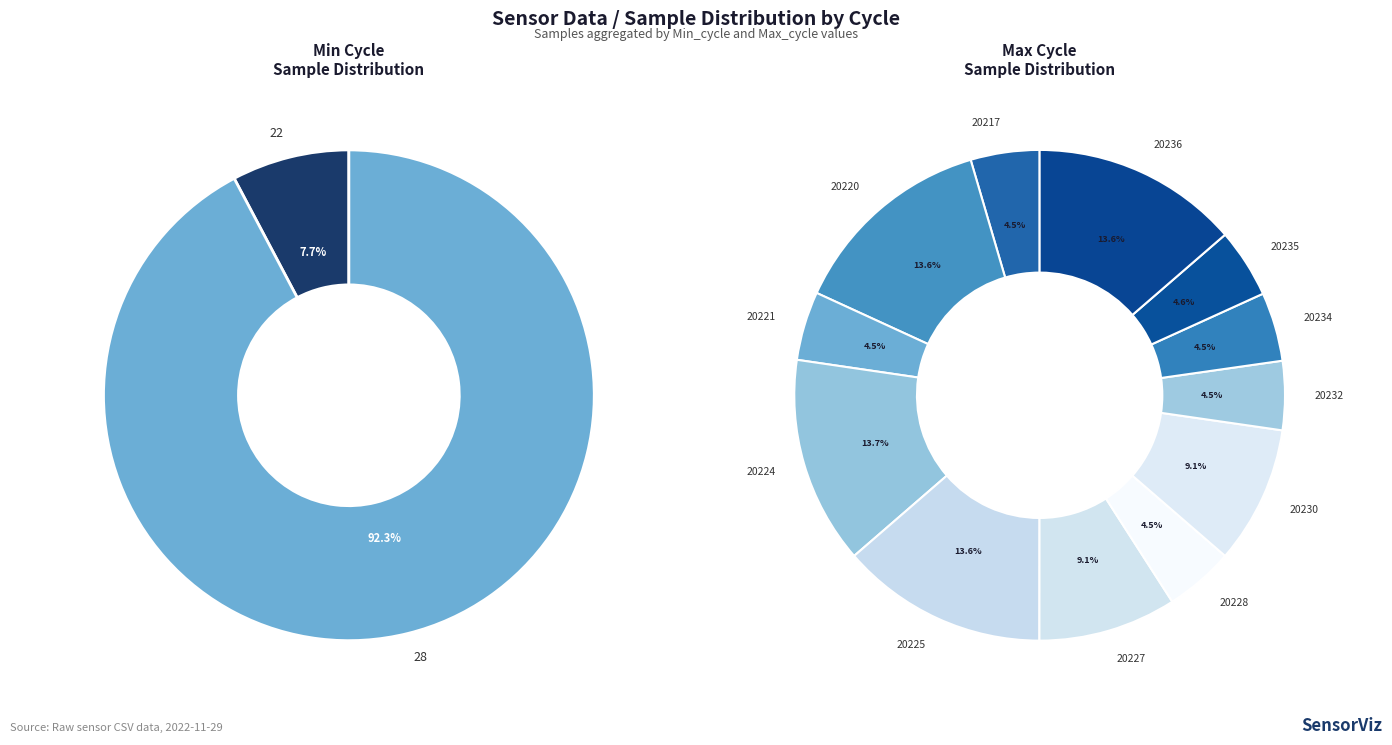

Count the number of slices in the pie.

12